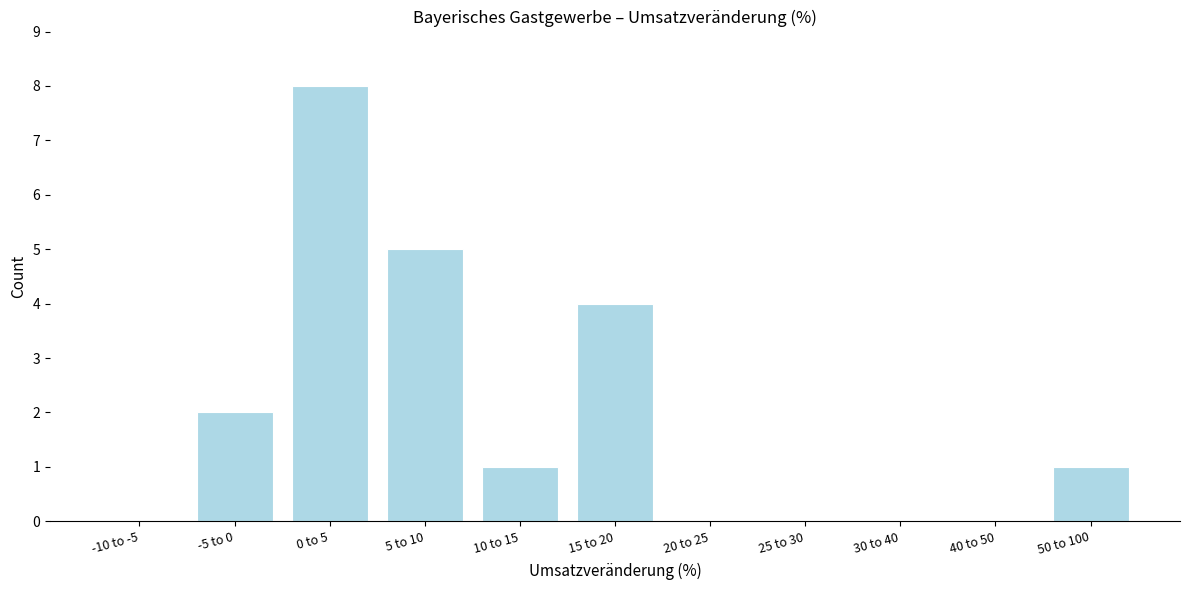

Reading left to right, list all the values displayed in this chart.

-10 to -5=0	-5 to 0=2	0 to 5=8	5 to 10=5	10 to 15=1	15 to 20=4	20 to 25=0	25 to 30=0	30 to 40=0	40 to 50=0	50 to 100=1